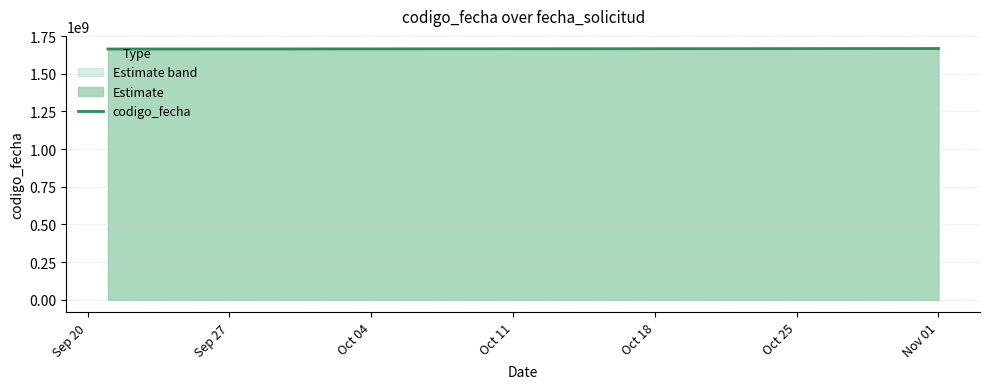

The value at Oct 25 is 1666770400. True or false?

True